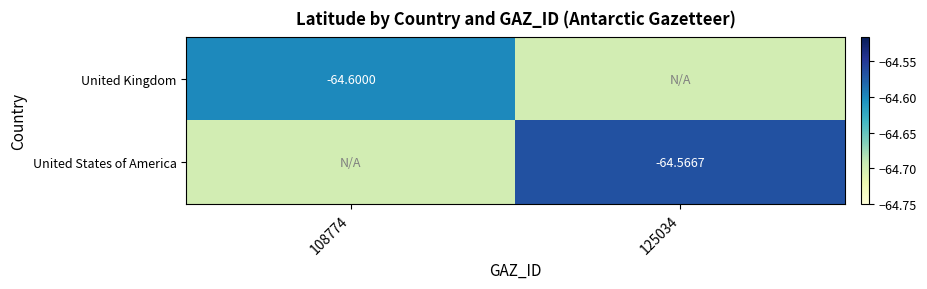

Is the value of United Kingdom at 108774 greater than the value of United States of America at 125034?

No